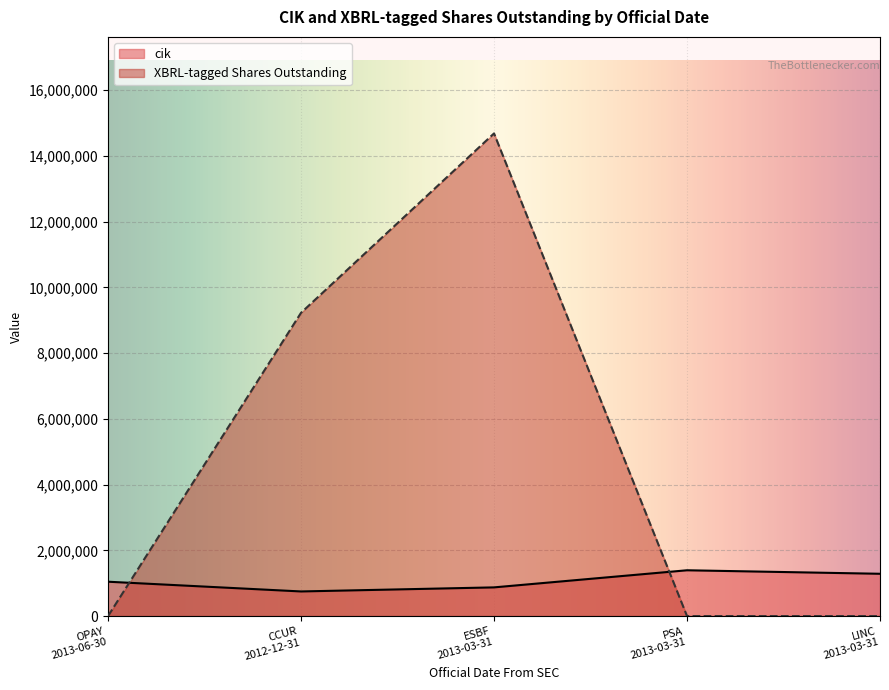

What is the greatest value displayed?

14682931